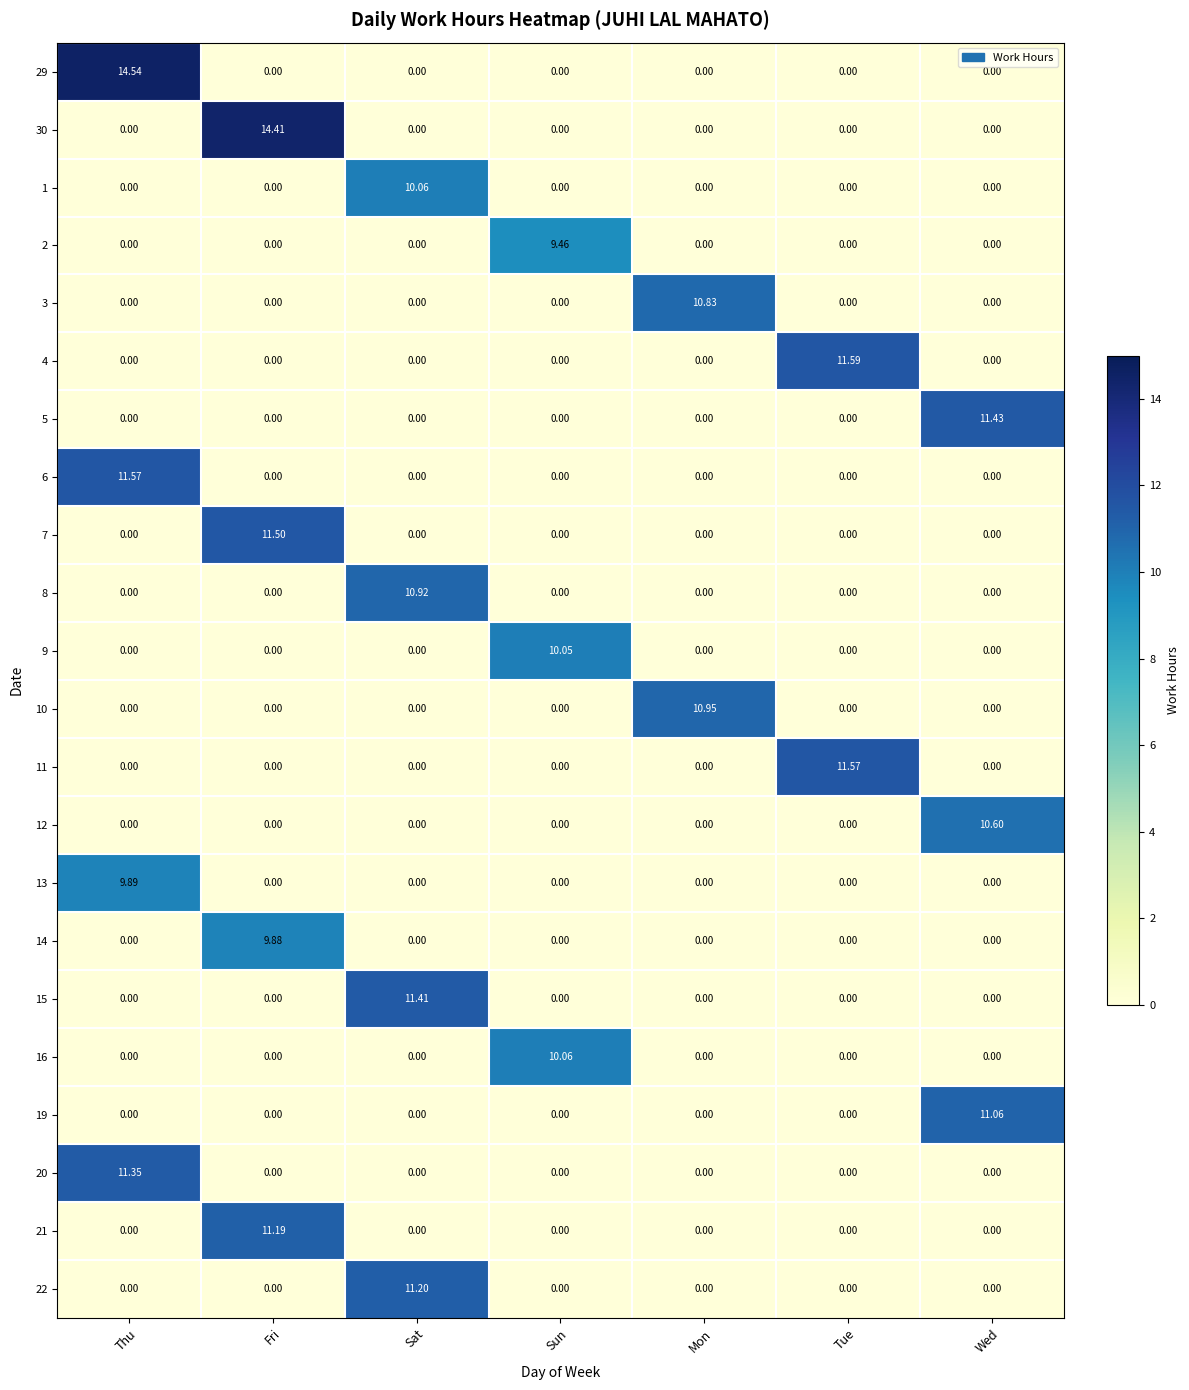

At which label does 14 reach its peak?

Fri